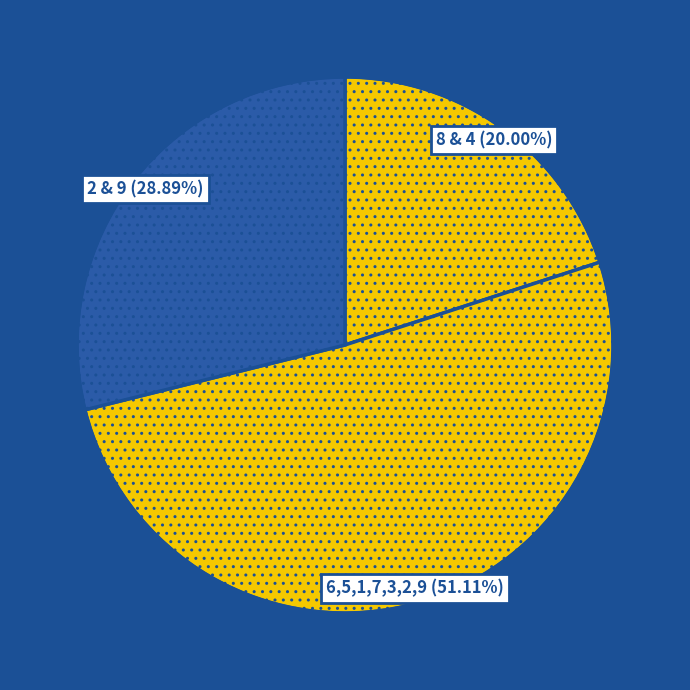

Count the number of slices in the pie.

3